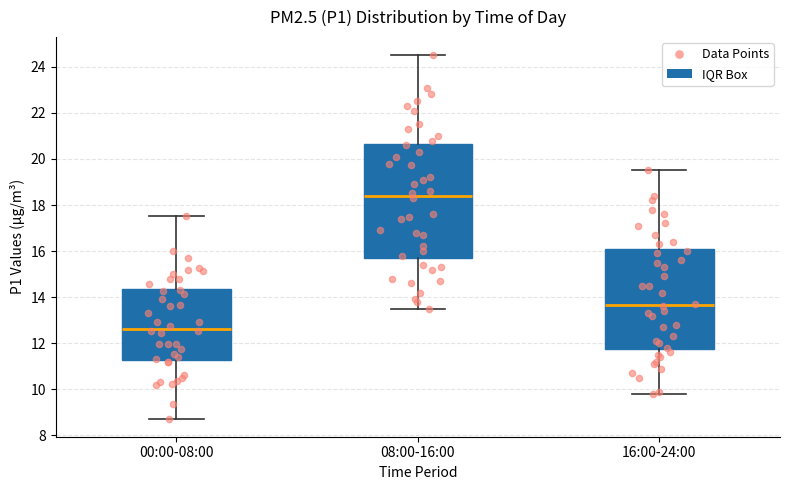

Which box is the tallest, from its lower edge to its upper edge?

08:00-16:00